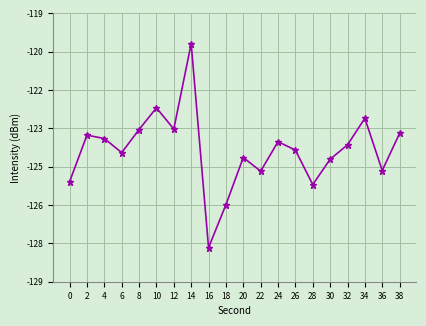

Does the chart display data point markers on the line(s)?

Yes